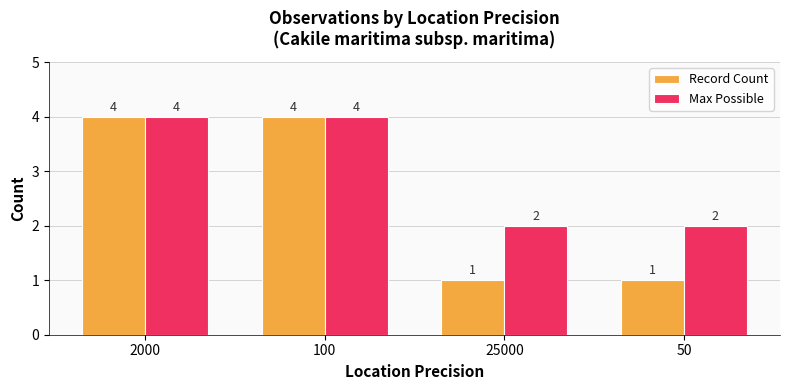

What value does the Record Count series have at 100?

4